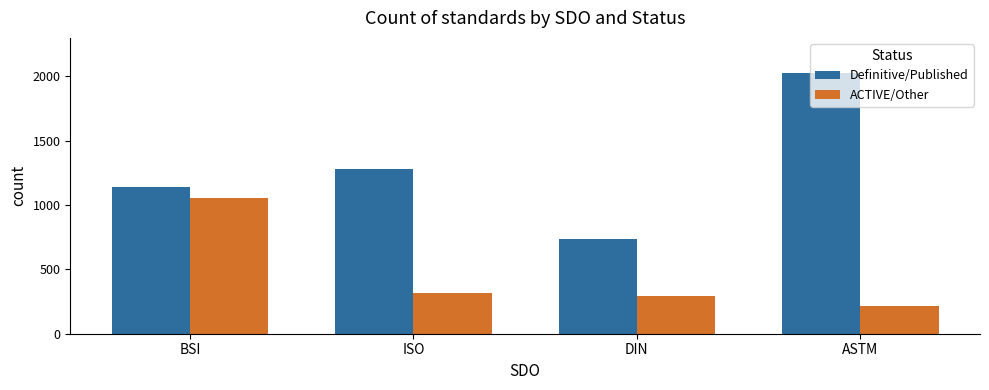

Which series changed the most between DIN and ASTM?

Definitive/Published